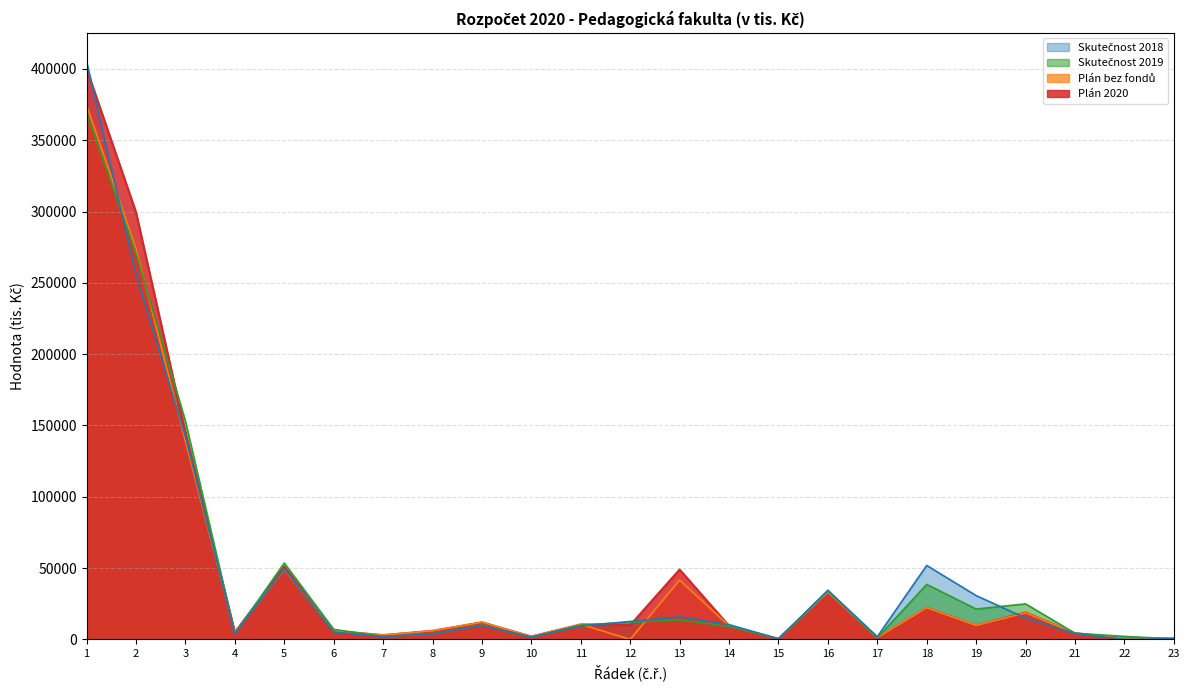

Is the value of Skutečnost 2018 at 21 greater than the value of Plán 2020 at 3?

No